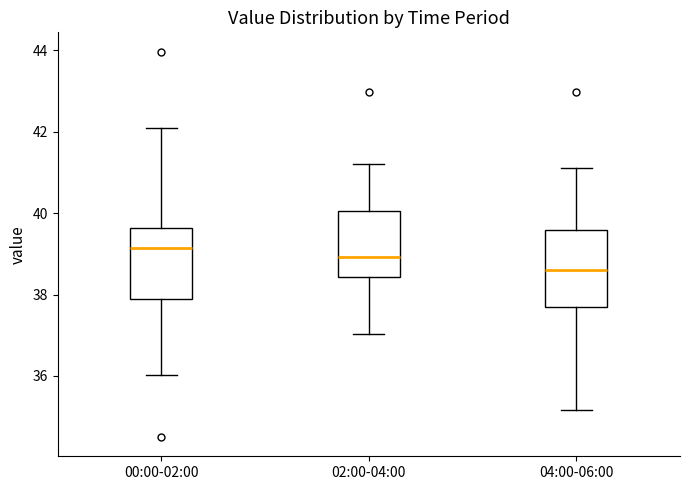

Reading left to right, read every box against the y-axis: the position of its median line, the range the box covers, and the ends of its whiskers. The values are not printed on the chart, so give them approximately, as read against the axis.

00:00-02:00: median 39.2, box 37.8 to 39.6, whiskers 36.0 to 42.2
02:00-04:00: median 39.0, box 38.4 to 40.0, whiskers 37.0 to 41.2
04:00-06:00: median 38.6, box 37.6 to 39.6, whiskers 35.2 to 41.2